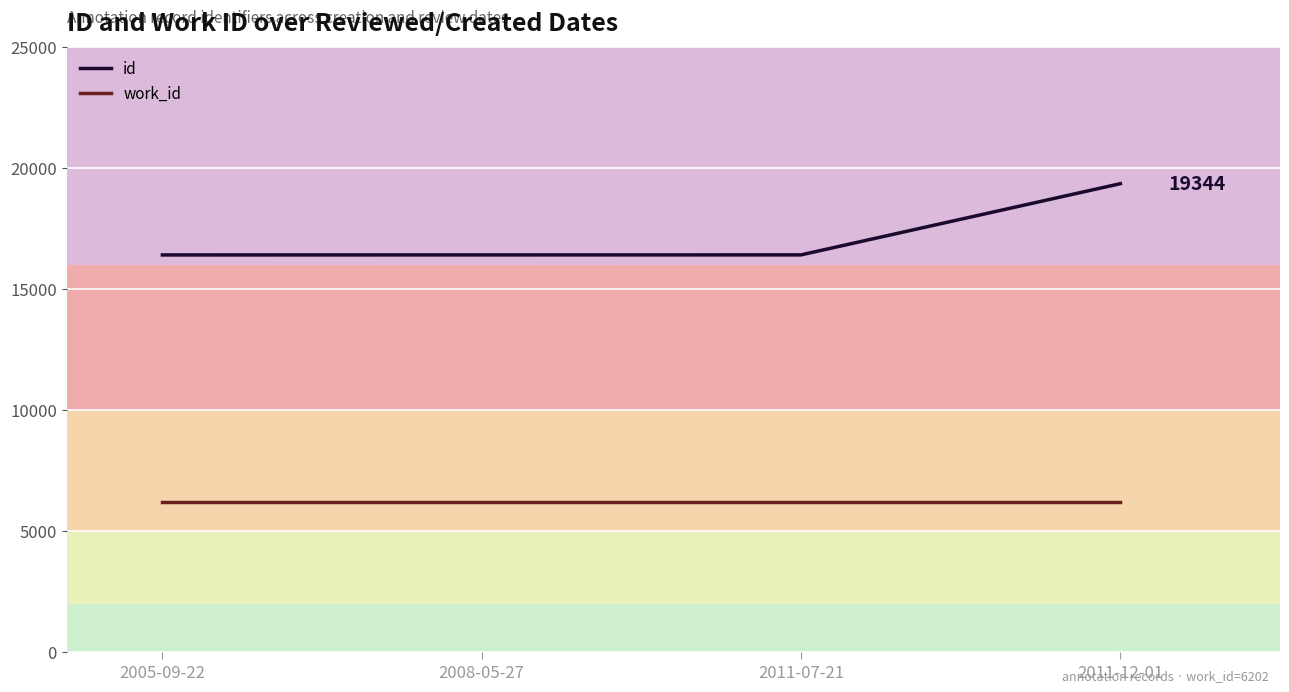

At how many categories does at least one series exceed 6695?

4